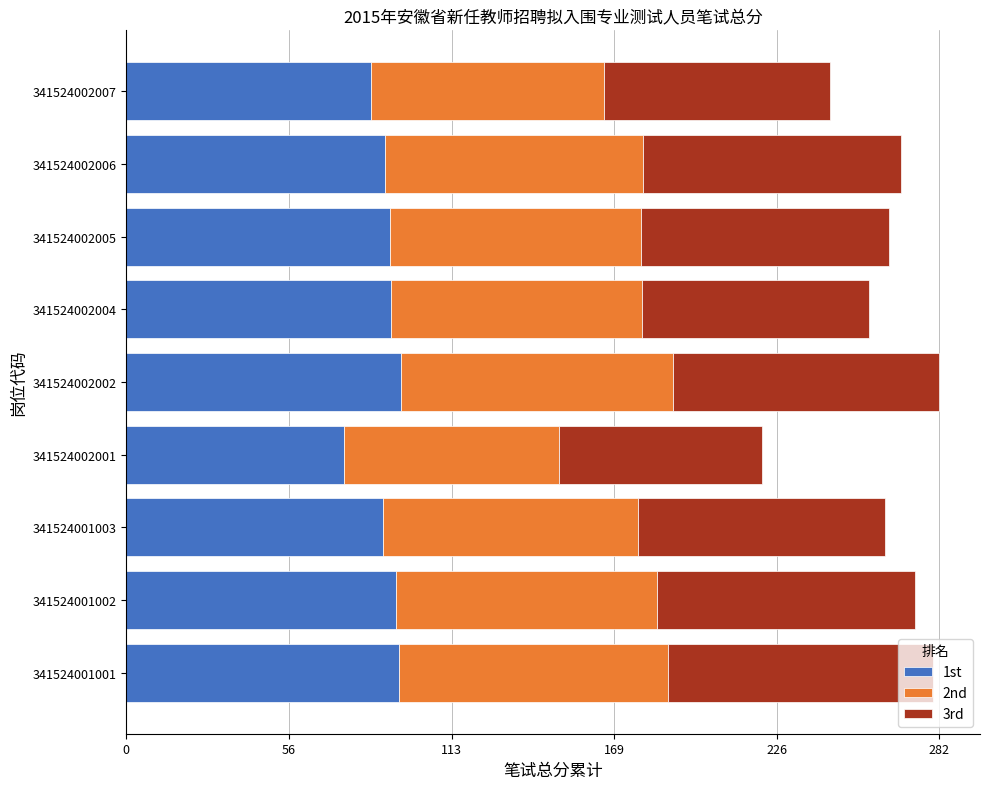

What is the total value across all series at 341524002007?

244.1